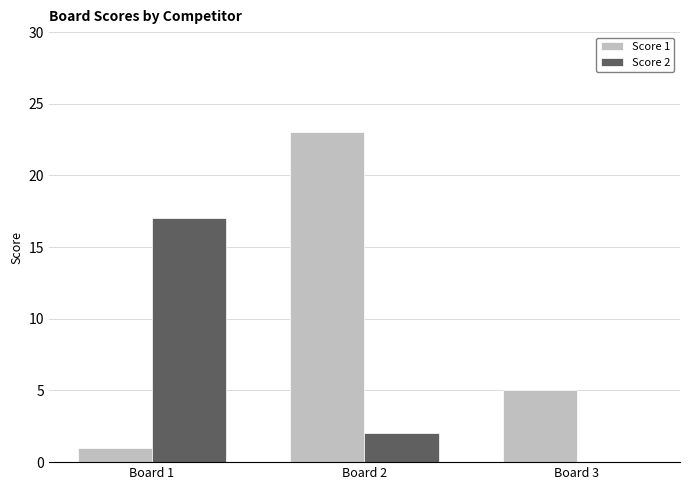

The Score 2 series shows 17 at Board 1. True or false?

True